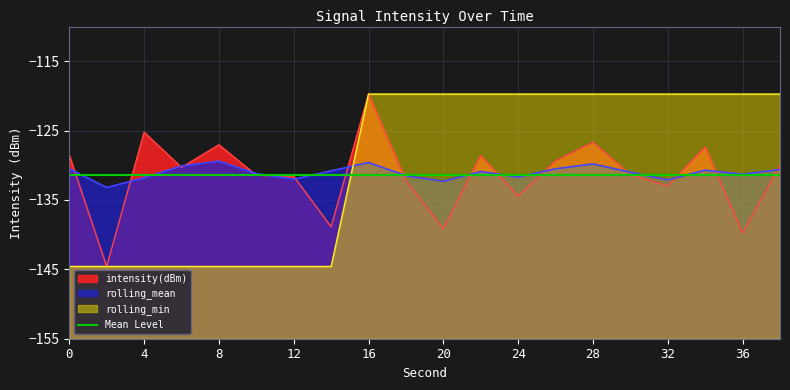

Is it true that rolling_min equals -119.7 at 34?

True